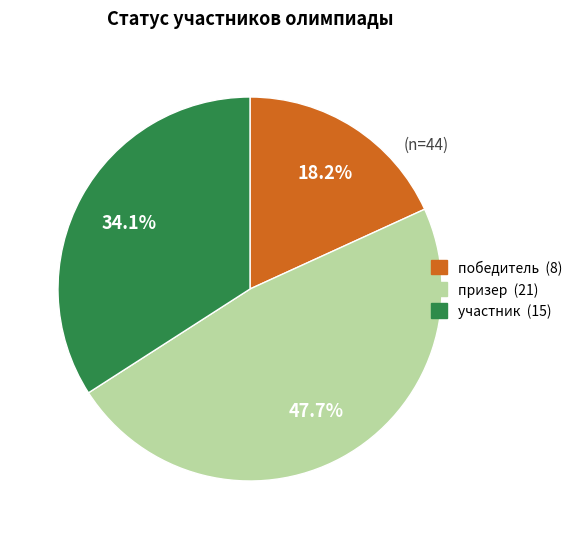

Do призер and победитель together represent more than half of the pie?

Yes